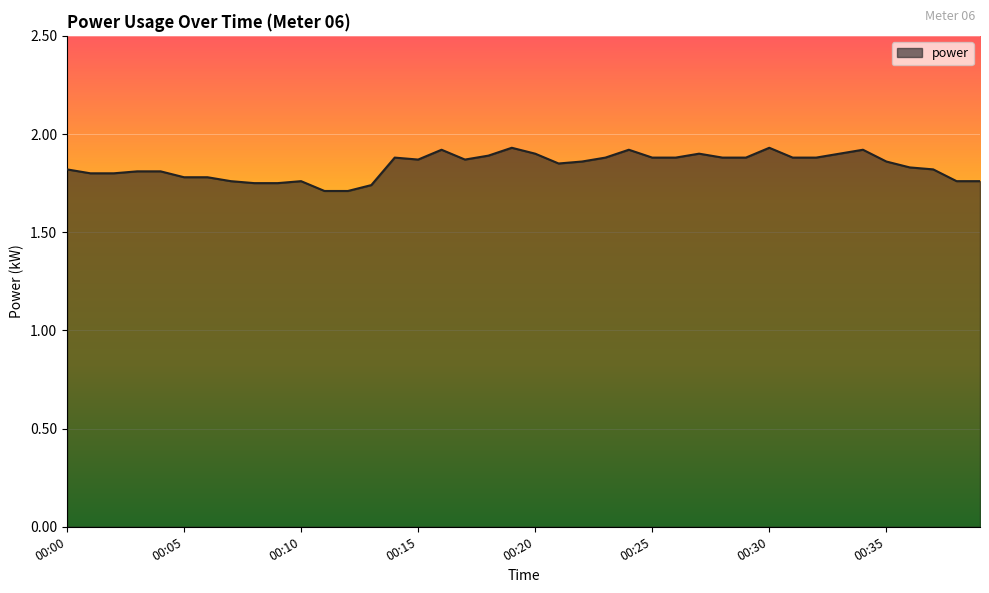

At which category does the data reach its first local peak?

00:10